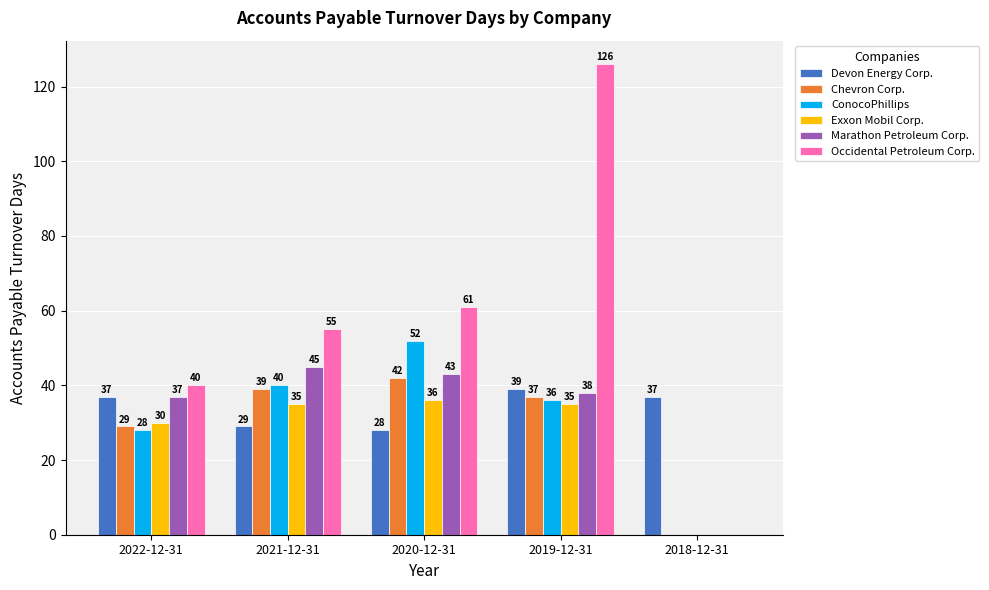

What is the sum of the ConocoPhillips values at 2020-12-31 and 2019-12-31?

88